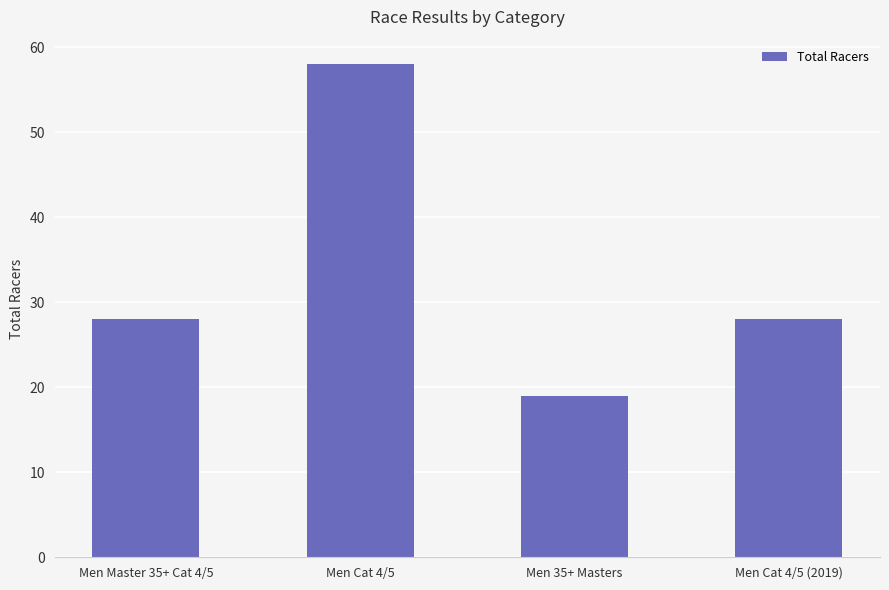

What is the value of the 2nd bar from the left?

58